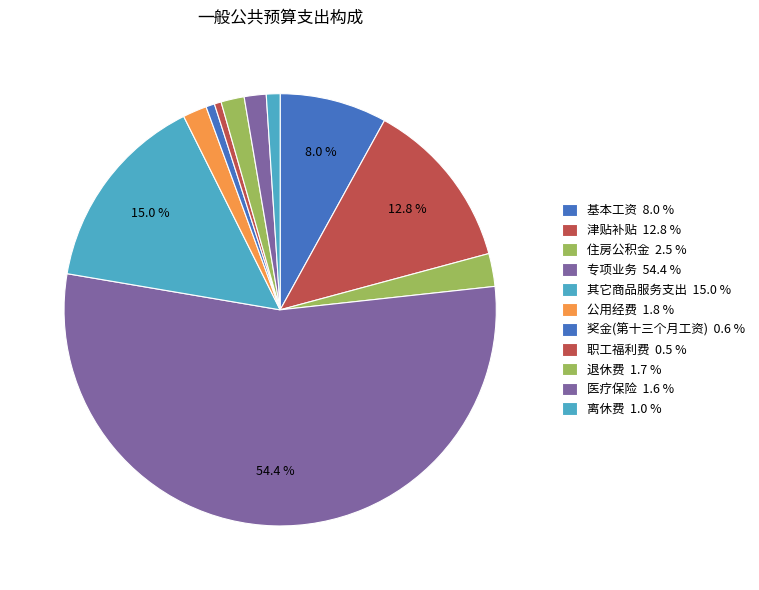

Combined, what portion of the pie is 离休费 and 住房公积金?

3.5%